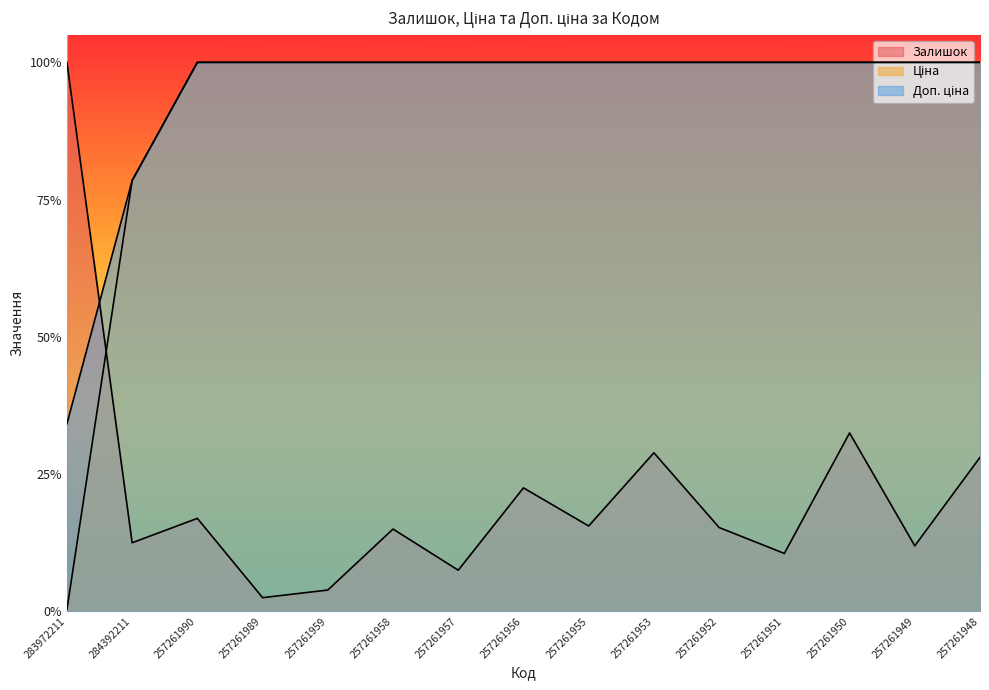

True or false: Залишок has a value of 0.0 at 257261957.

False